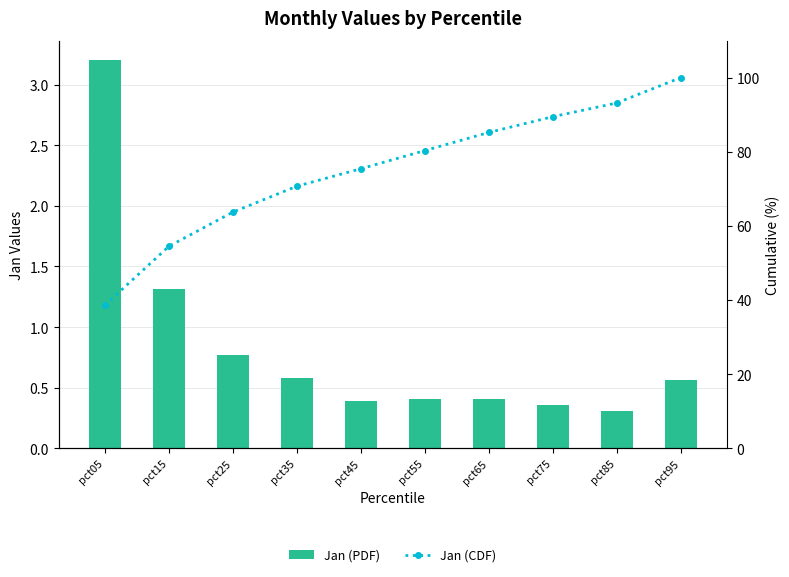

Where is Jan (PDF) nearest to the value 1?

pct25